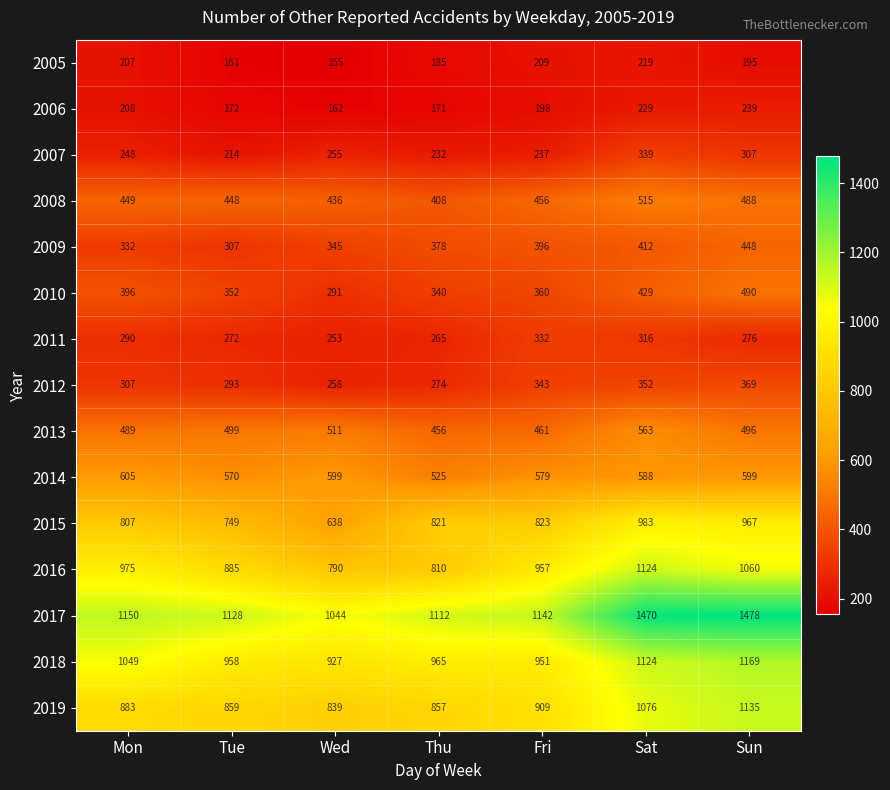

What is the average value of the 2005 series?

190